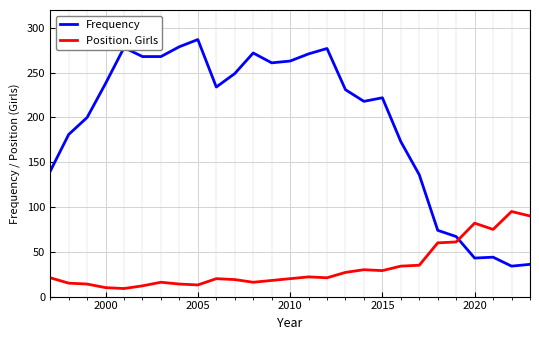

Is this an area chart (filled region under the line)?

No